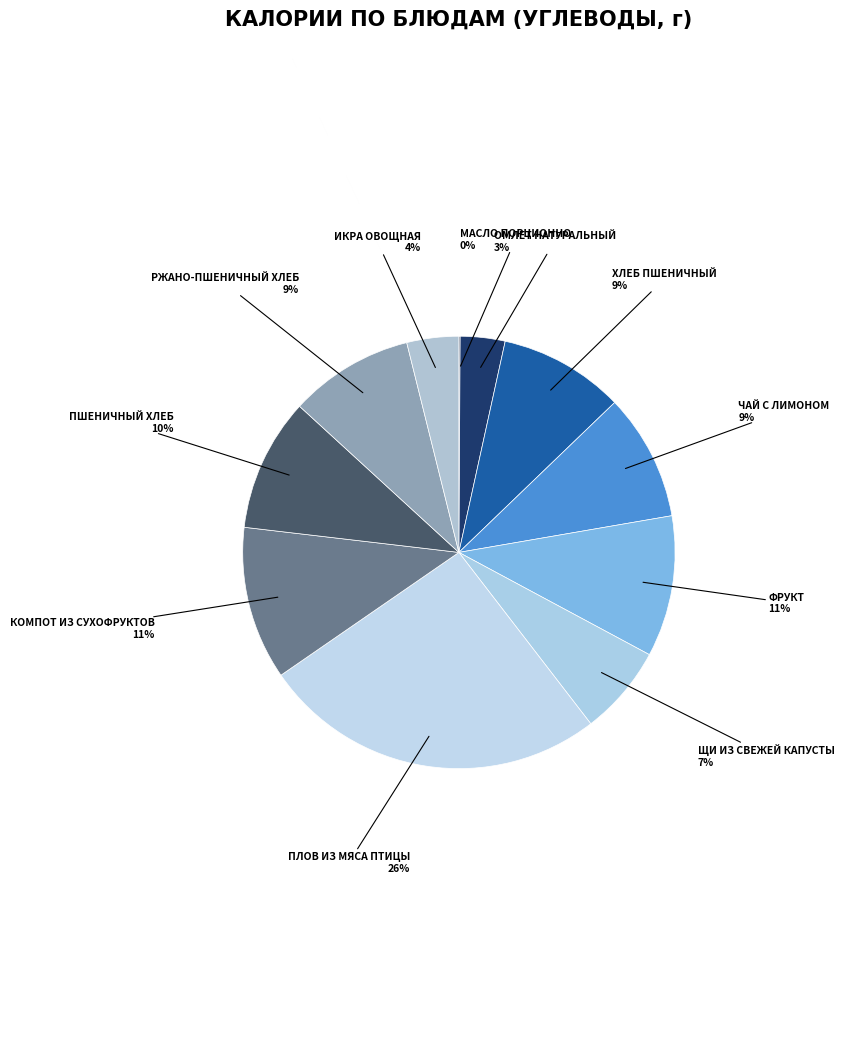

Count the number of slices in the pie.

11